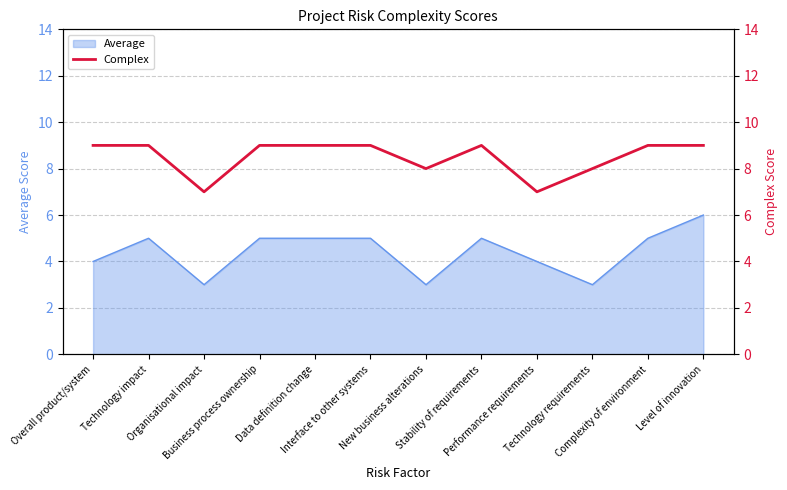

What is the lowest value of the Average series?

3